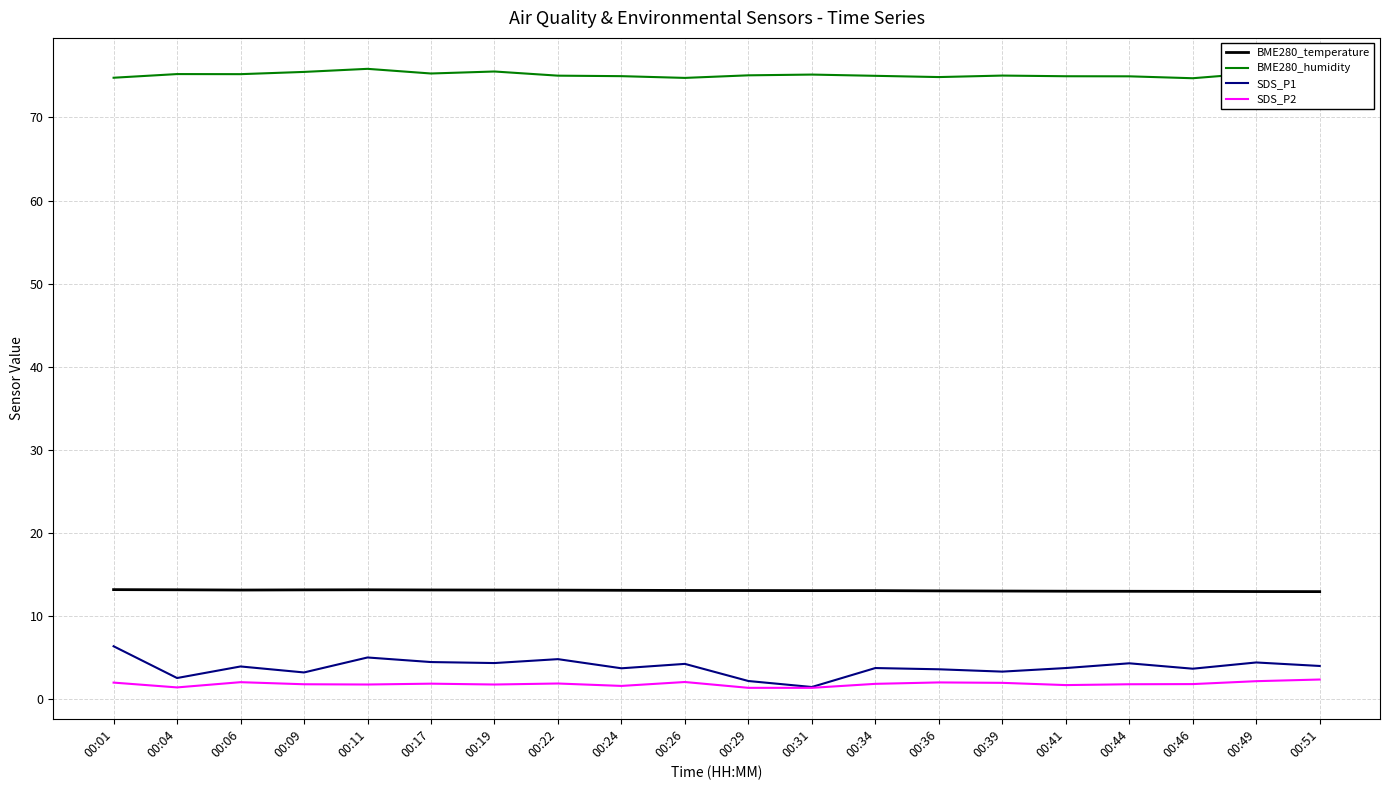

What is the sum of all BME280_humidity values?

1501.8